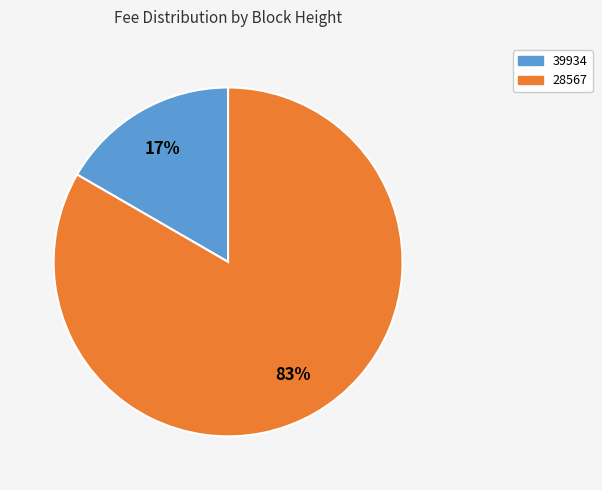

To the nearest percent, what is the average slice percentage?

50%